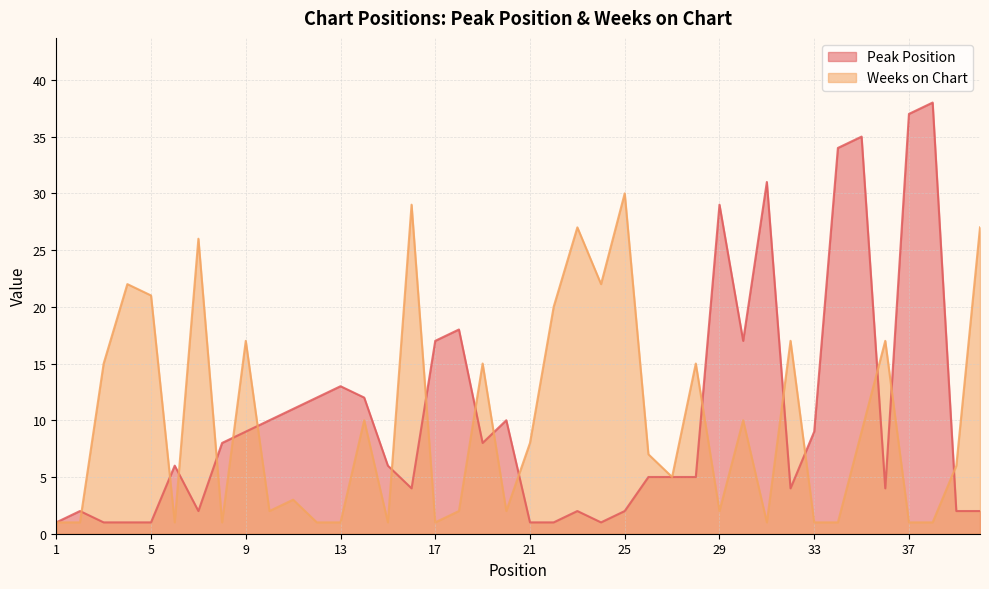

At which label does Weeks on Chart first exceed 7?

3